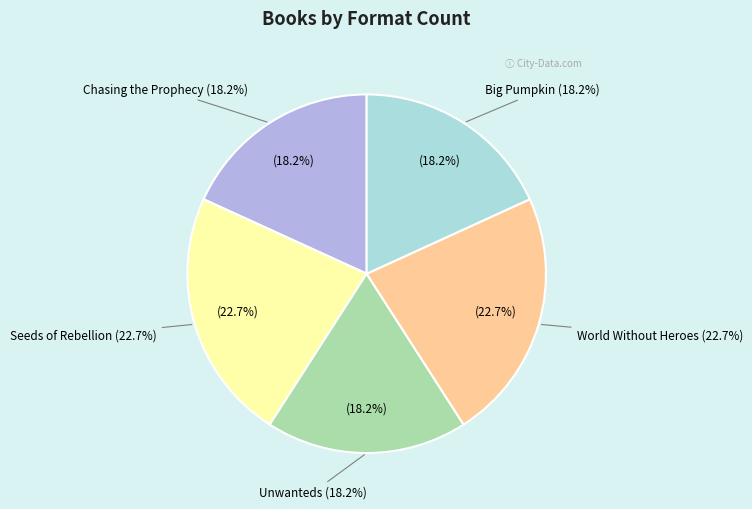

Is there any slice that represents more than half of the pie?

No